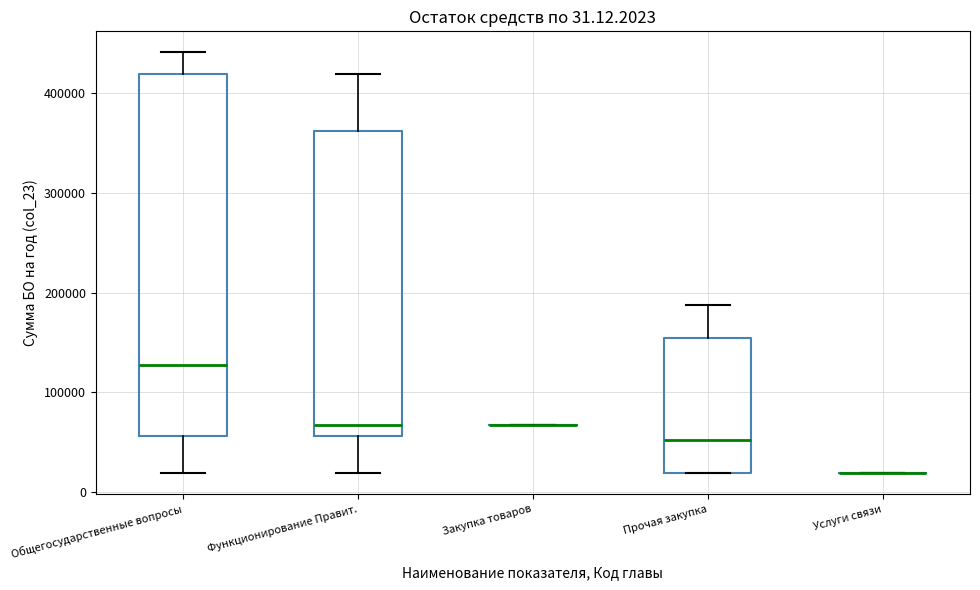

Comparing the boxes themselves (not the whiskers), which one is the tallest?

Общегосударственные вопросы